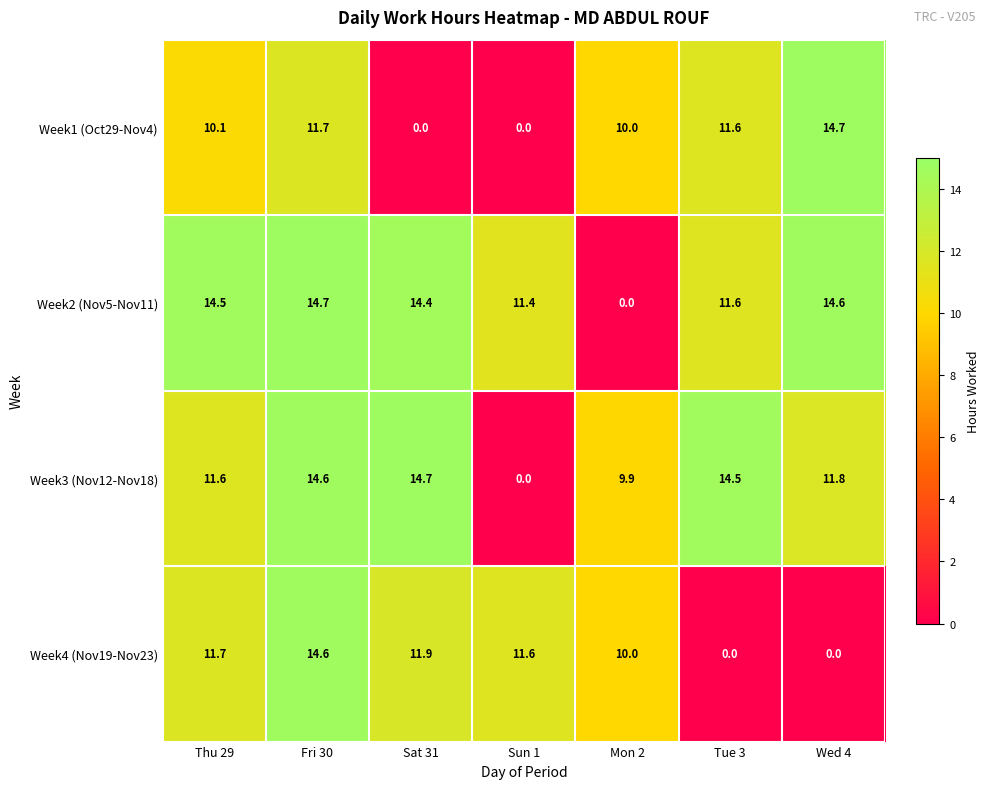

True or false: Week3 (Nov12-Nov18) has a value of 14.5 at Tue 3.

True